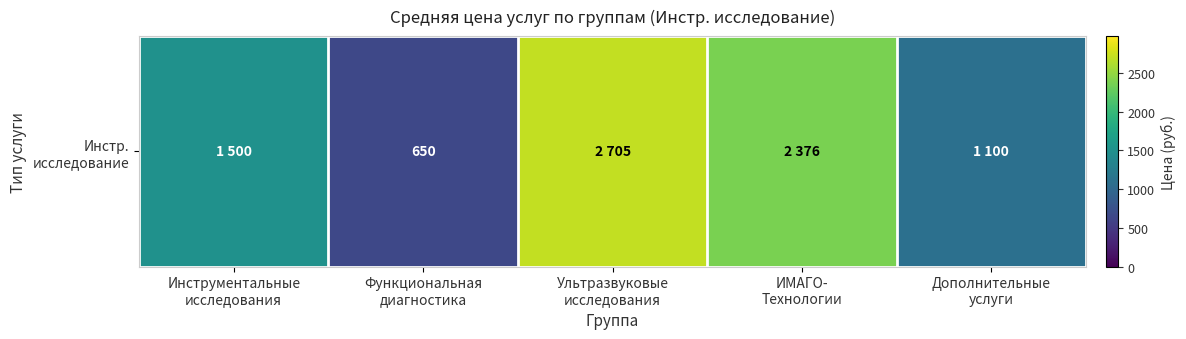

At which category does the chart reach its minimum across all series?

Функциональная
диагностика